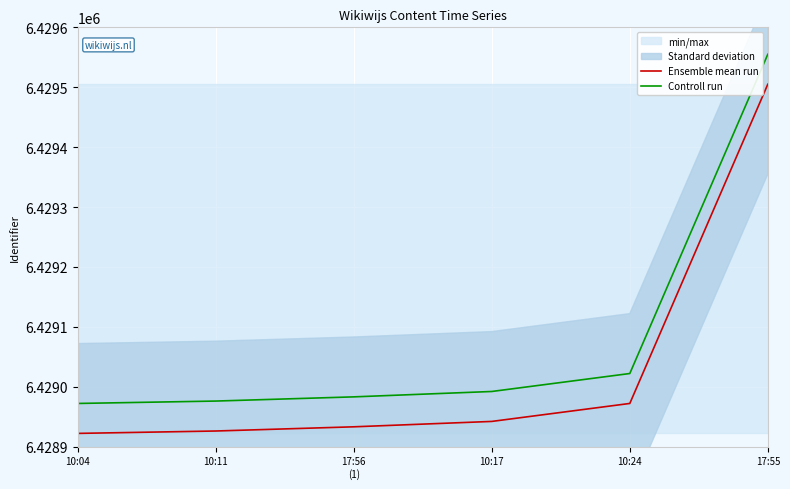

True or false: Controll run and Ensemble mean run cross at least once.

False